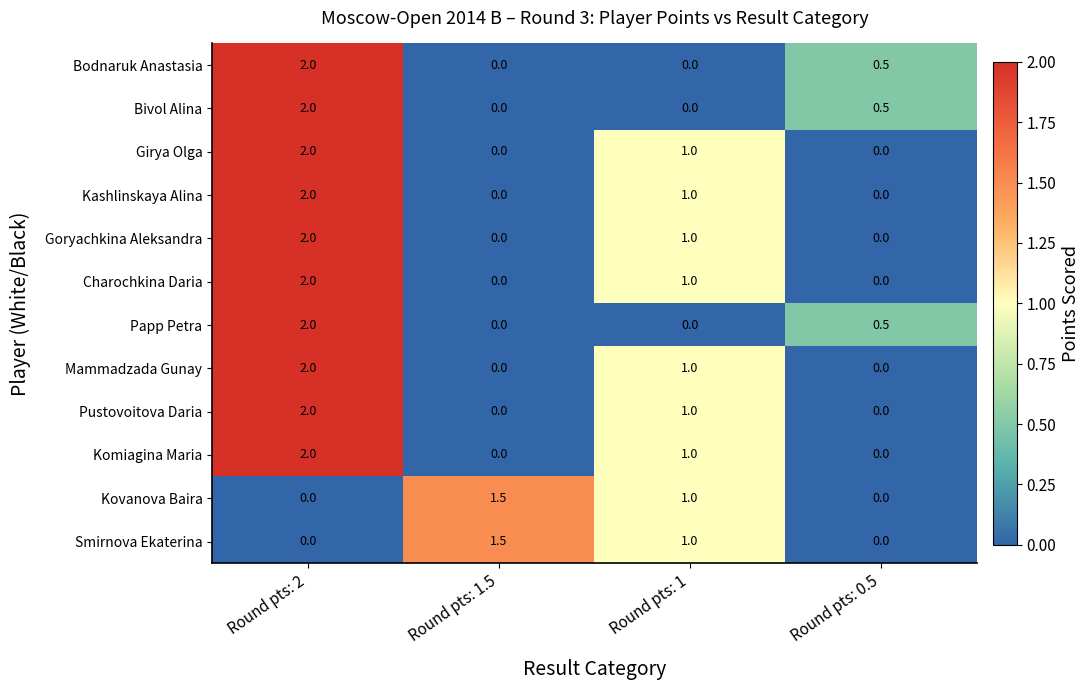

What is the average value of the Kashlinskaya Alina series?

0.8